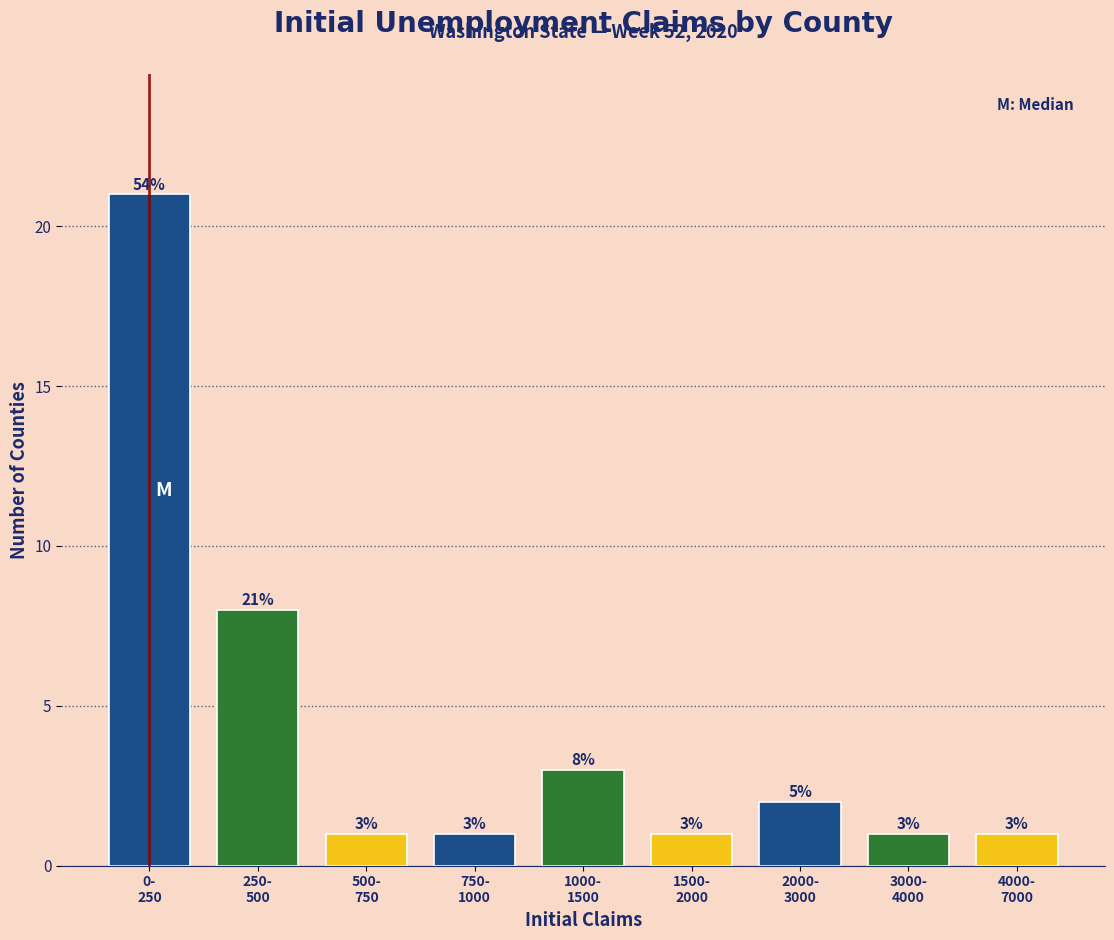

Reading left to right, transcribe all the data shown in this chart.

21	8	1	1	3	1	2	1	1